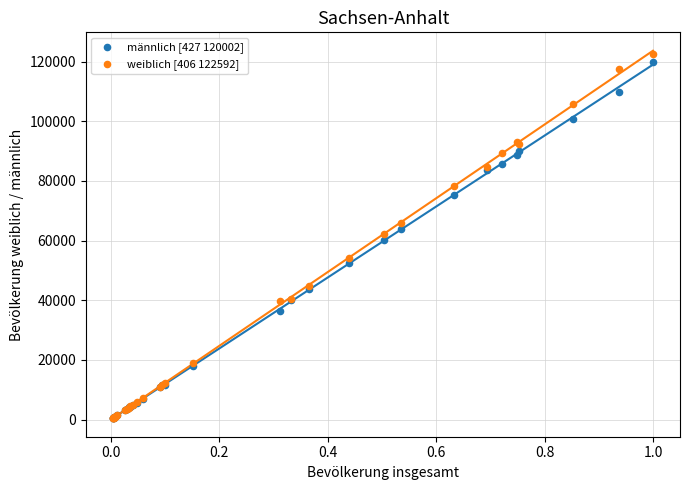

What are all the series names shown in the legend?

männlich [427 120002], weiblich [406 122592]